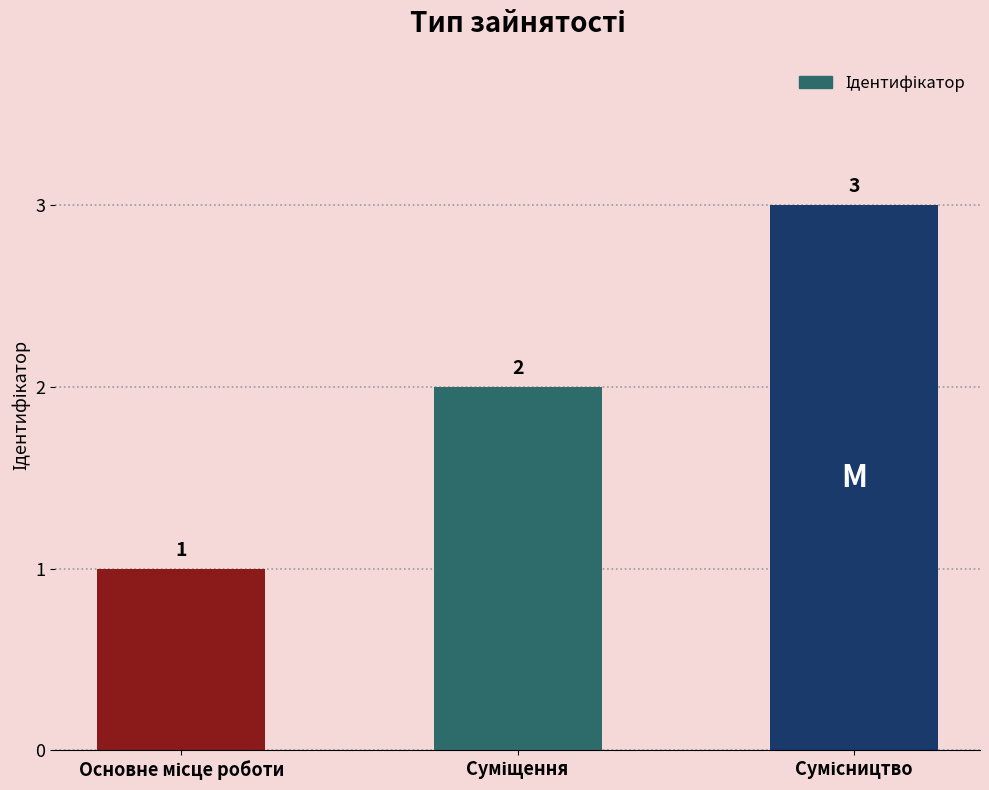

What is the greatest value displayed?

3